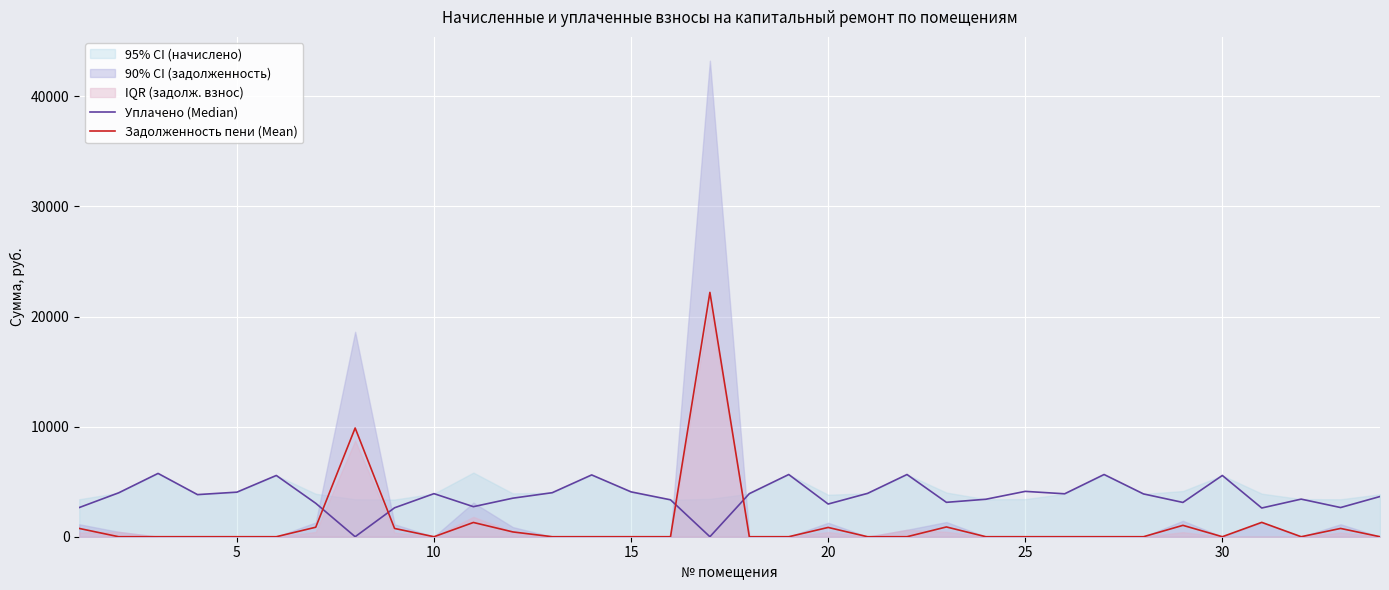

Rank the series by their maximum value, from highest to lowest.

Задолженность пени (Mean), Уплачено (Median)